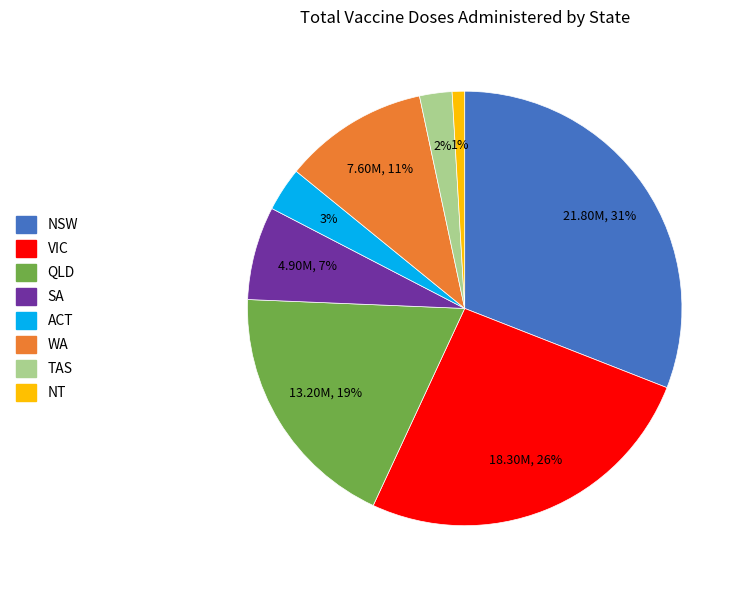

What percentage is the NT slice, to the nearest percent?

1%